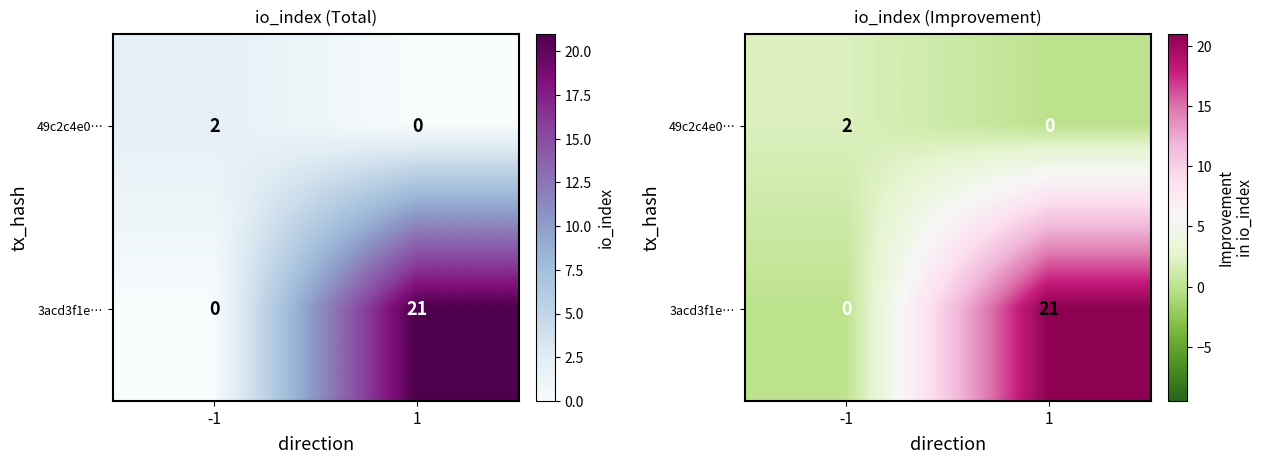

Which series has the largest total across all categories?

3acd3f1e…